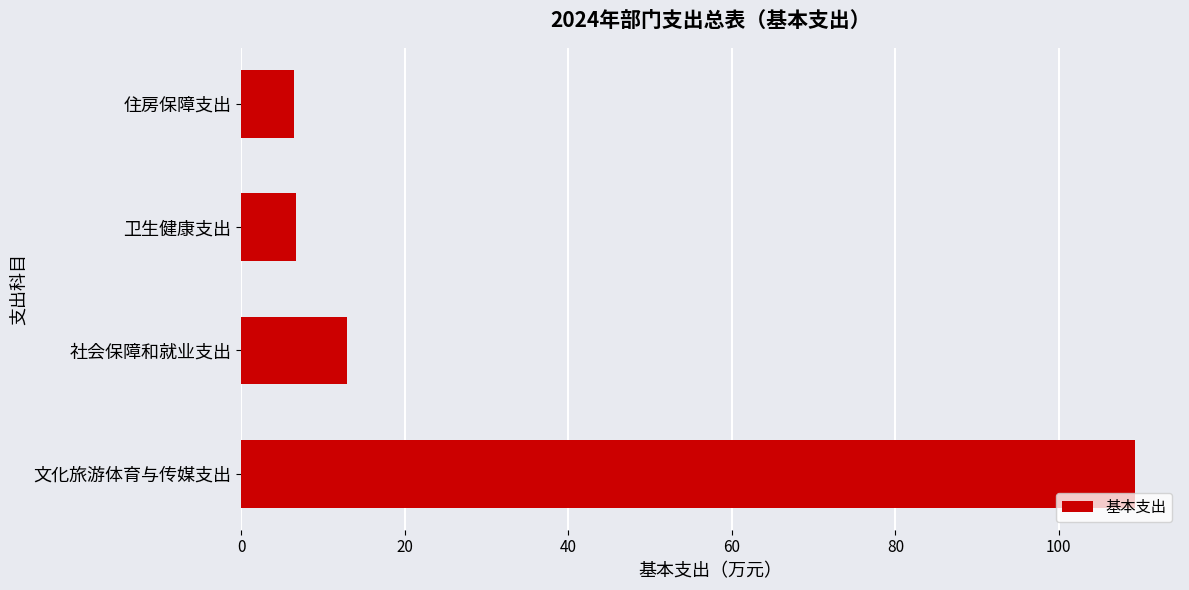

How many values are below 12?

2